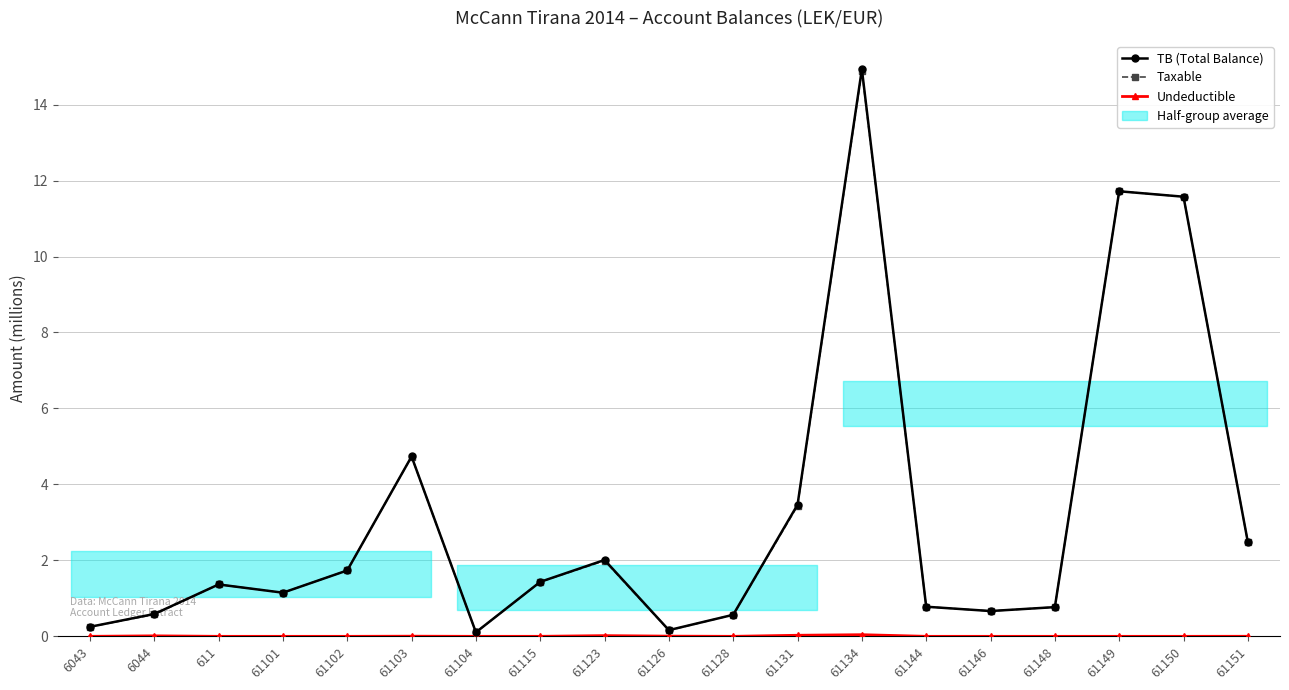

At which category is the sum across all series the highest?

61134